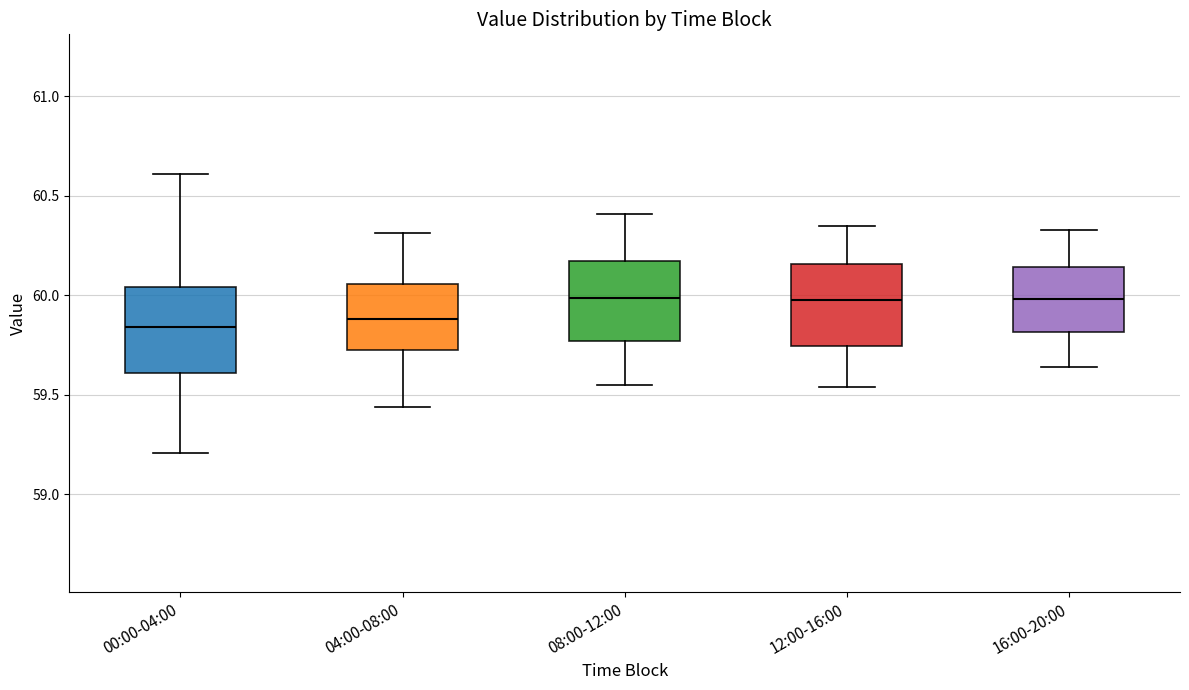

Where does the lower whisker of the box for 04:00-08:00 end on the y-axis? The values are not printed on the chart, so give them approximately, as read against the axis.

59.45